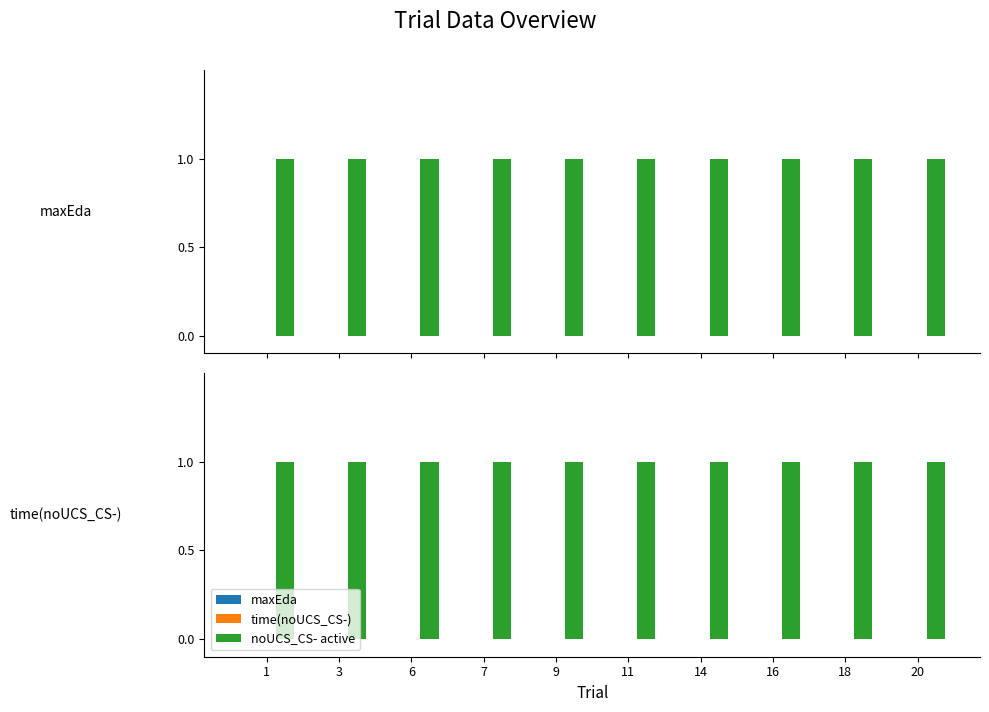

Which series has the largest total across all categories?

noUCS_CS- active